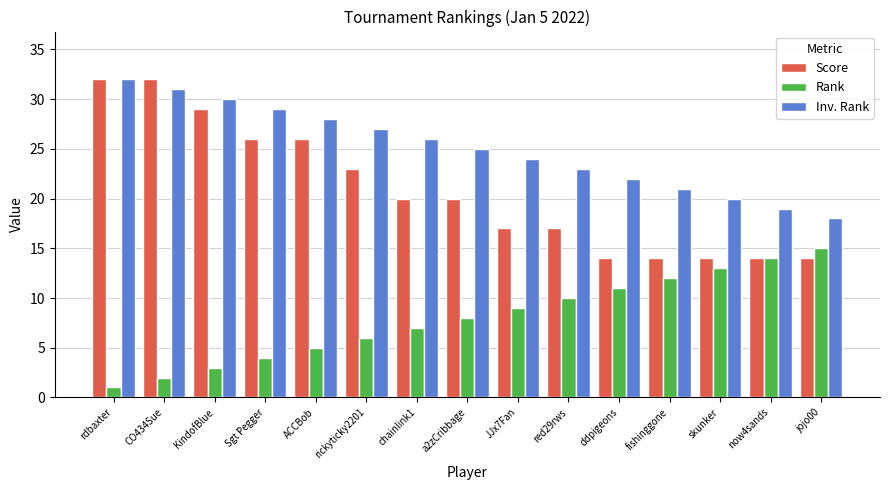

What is the smallest value displayed?

1